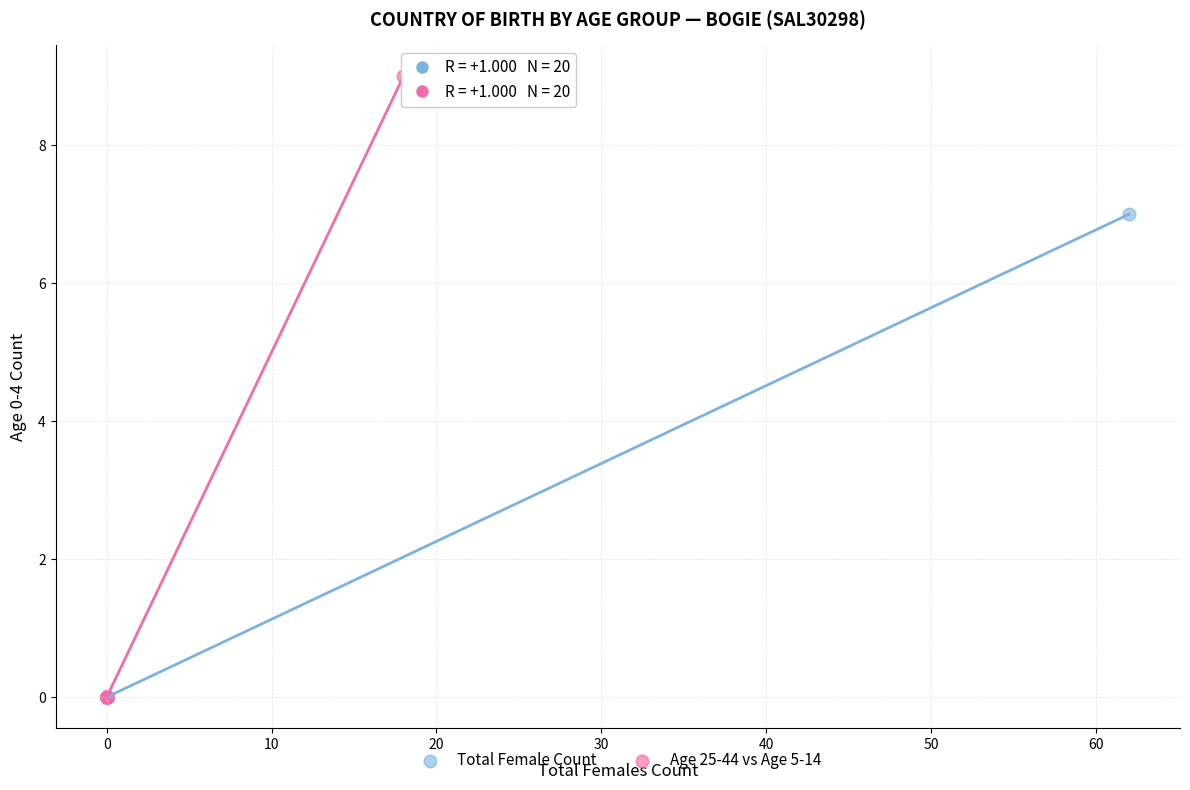

What are all the series names shown in the legend?

Total Female Count, Age 25-44 vs Age 5-14